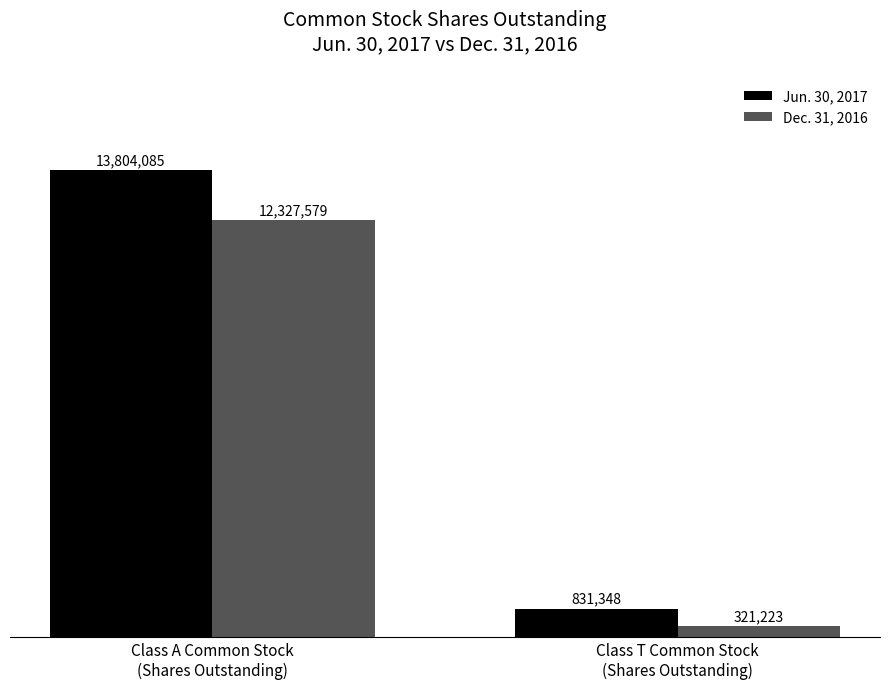

Where is Dec. 31, 2016 nearest to the value 6324401?

Class A Common Stock
(Shares Outstanding)